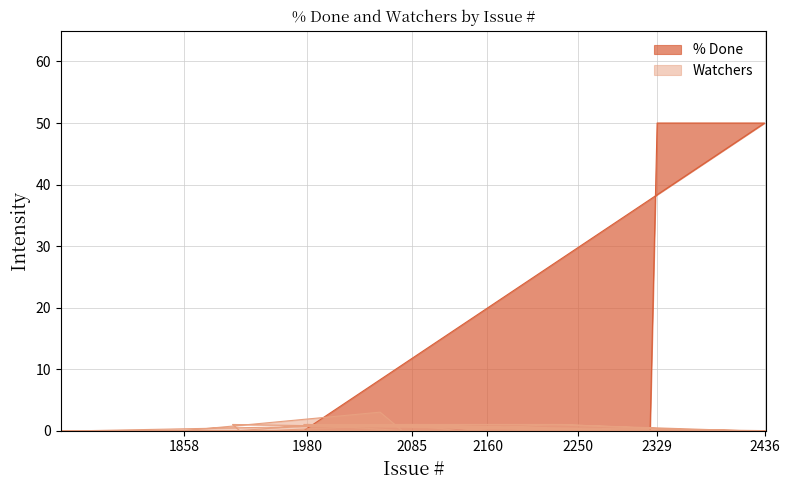

True or false: Watchers has a value of 1 at 2285.

False